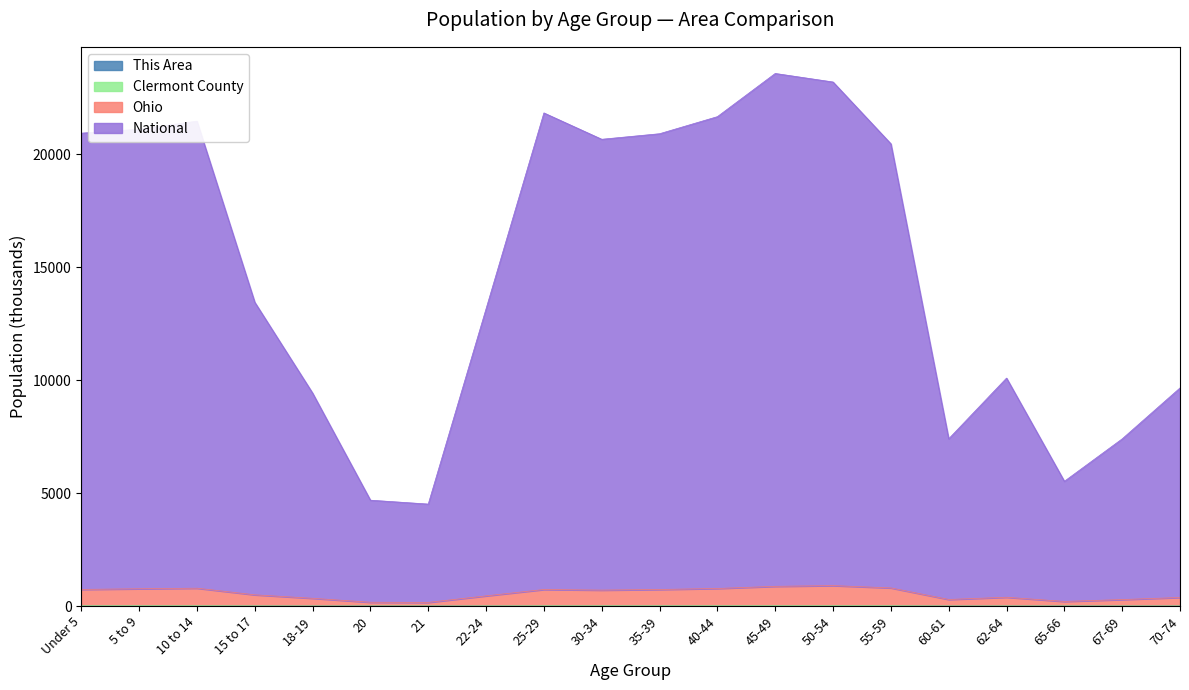

Is the value of Ohio at 22-24 greater than the value of This Area at 65-66?

Yes